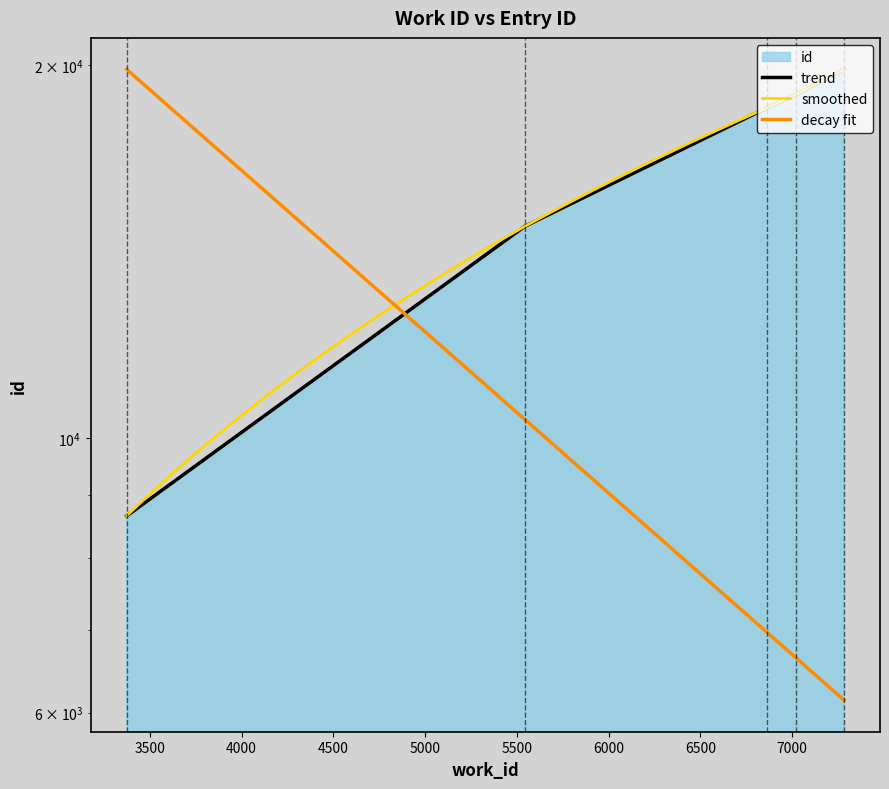

What is the difference between the maximum and minimum values?

11189